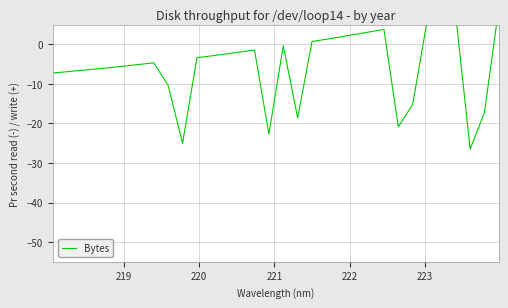

How many lines are shown in the chart?

1